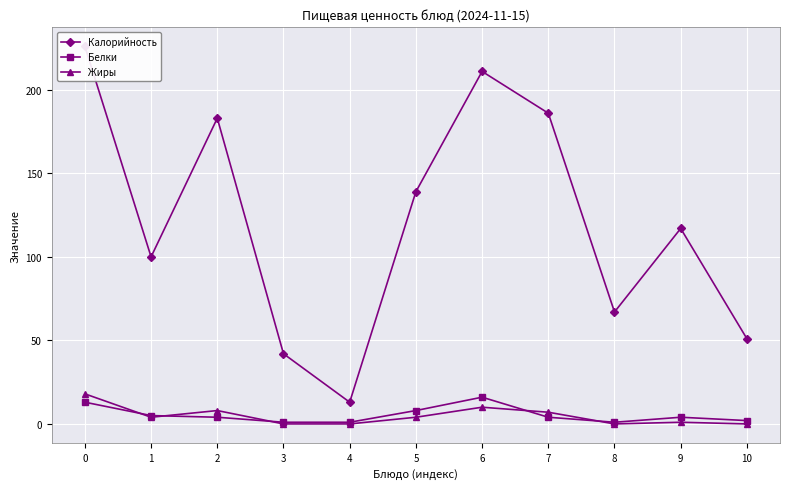

Which series changed the most between 2 and 6?

Калорийность